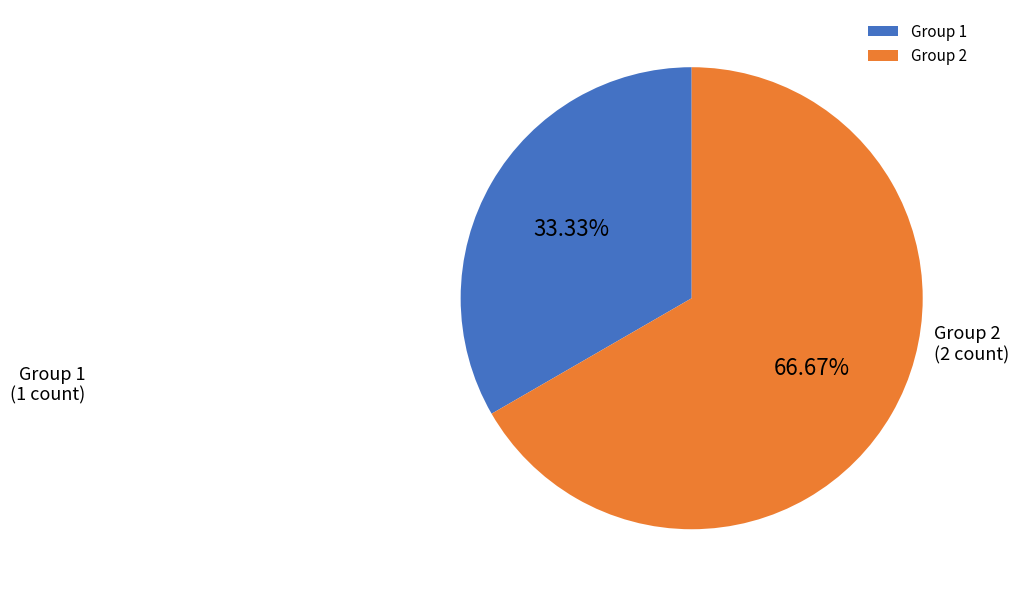

Do Group 1 and Group 2 together represent more than half of the pie?

Yes